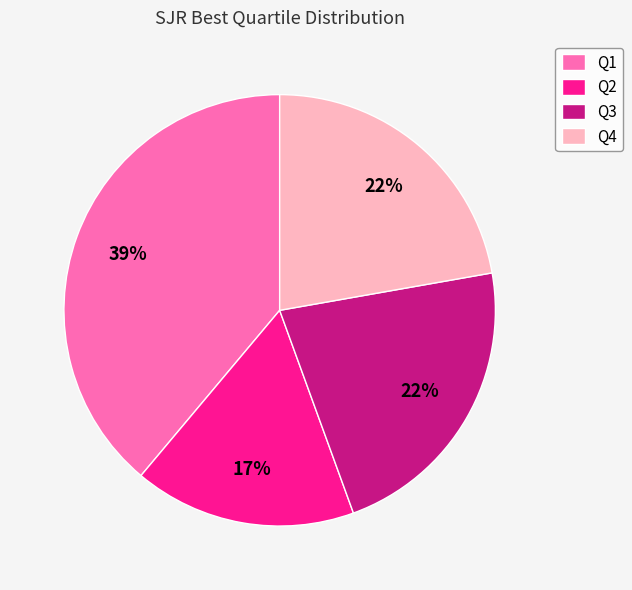

To the nearest percent, what is the combined percentage of Q4 and Q2?

39%